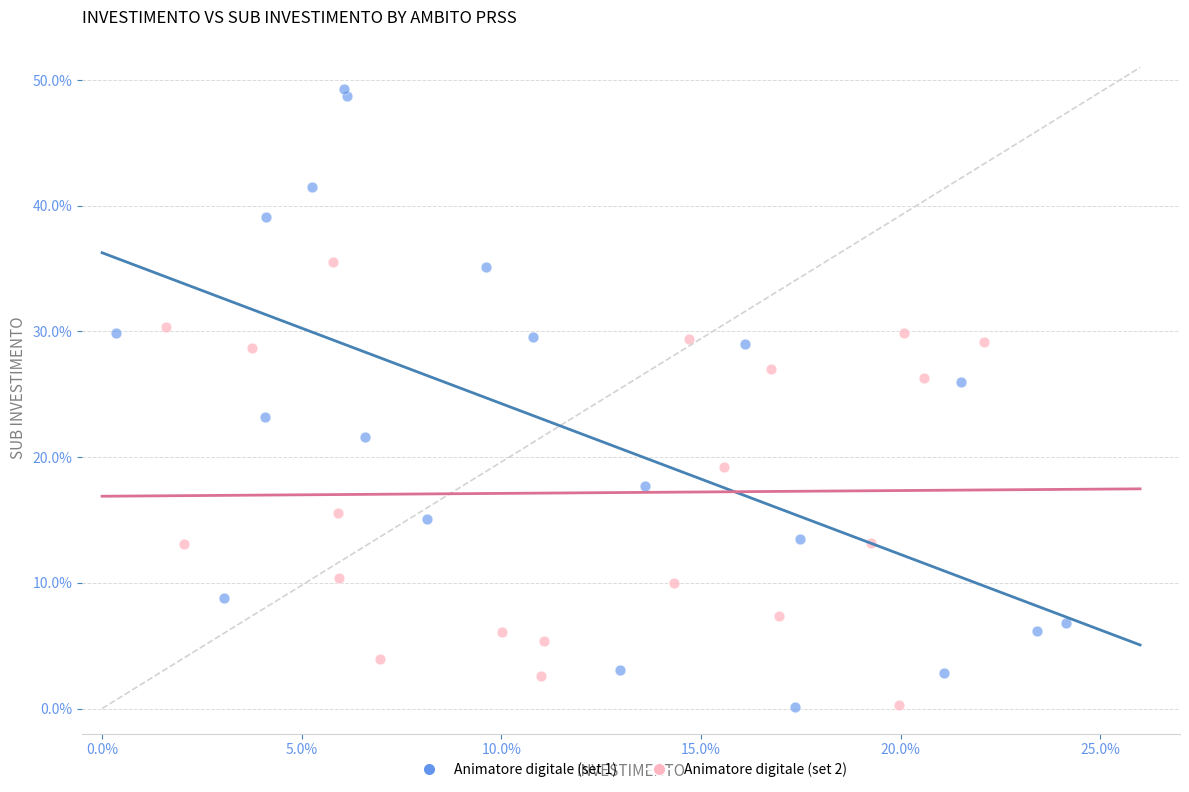

Which series has the widest spread of Y values?

Animatore digitale (set 1)